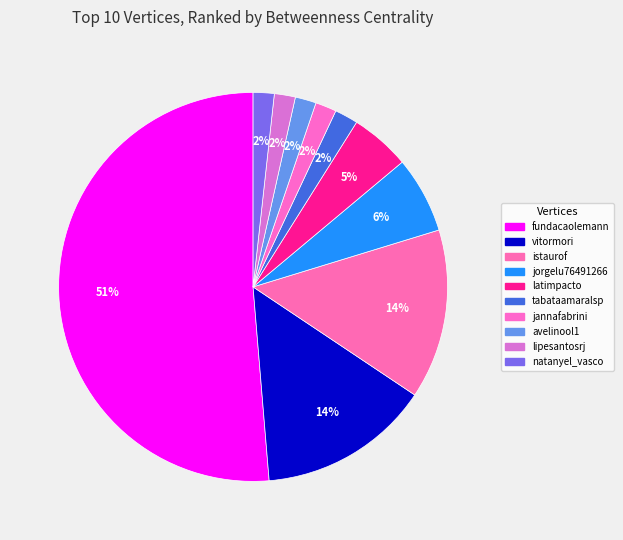

Is the sum of jorgelu76491266 and vitormori greater than half?

No